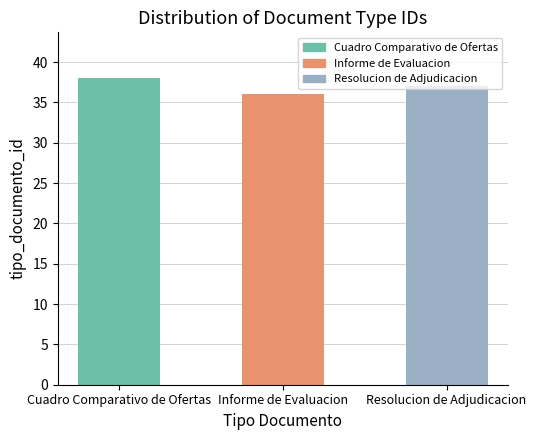

Where is the data nearest to the value 37?

Resolucion de Adjudicacion